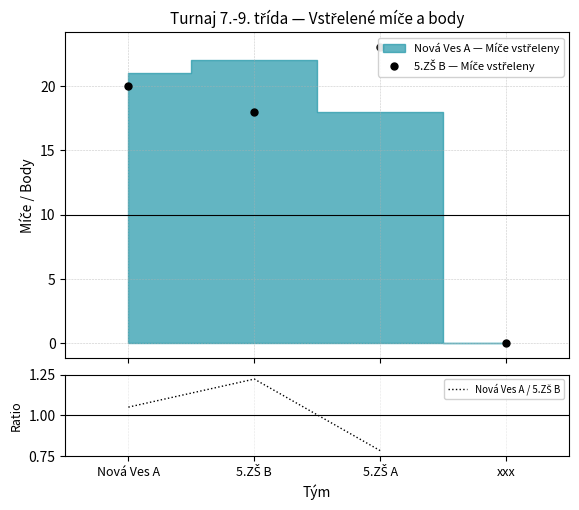

True or false: 5.ZŠ B — Míče vstřeleny and Nová Ves A / 5.ZŠ B cross at least once.

False